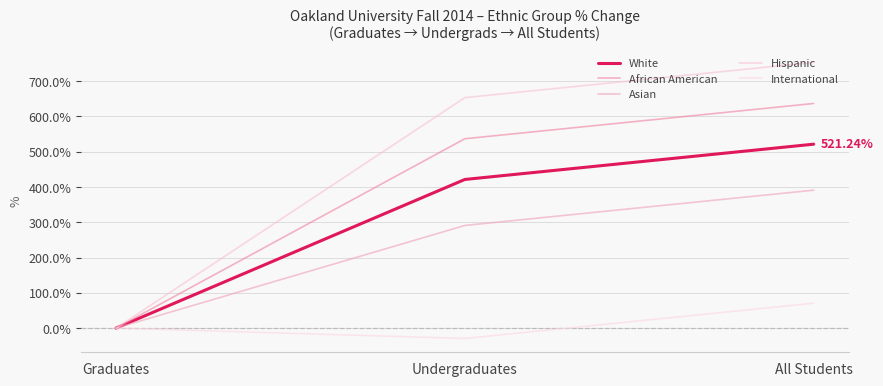

At which category is the sum across all series the highest?

All Students